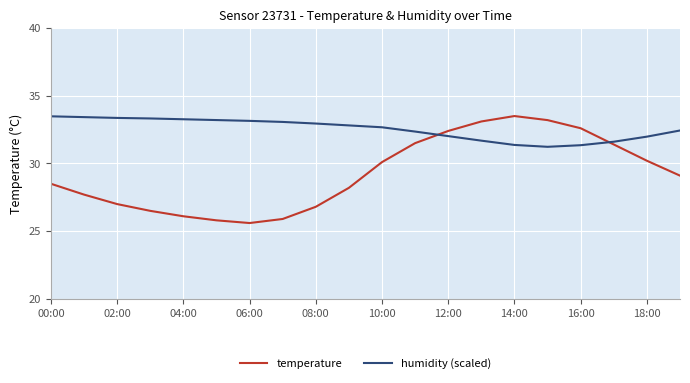

Which series has the largest total across all categories?

humidity (scaled)